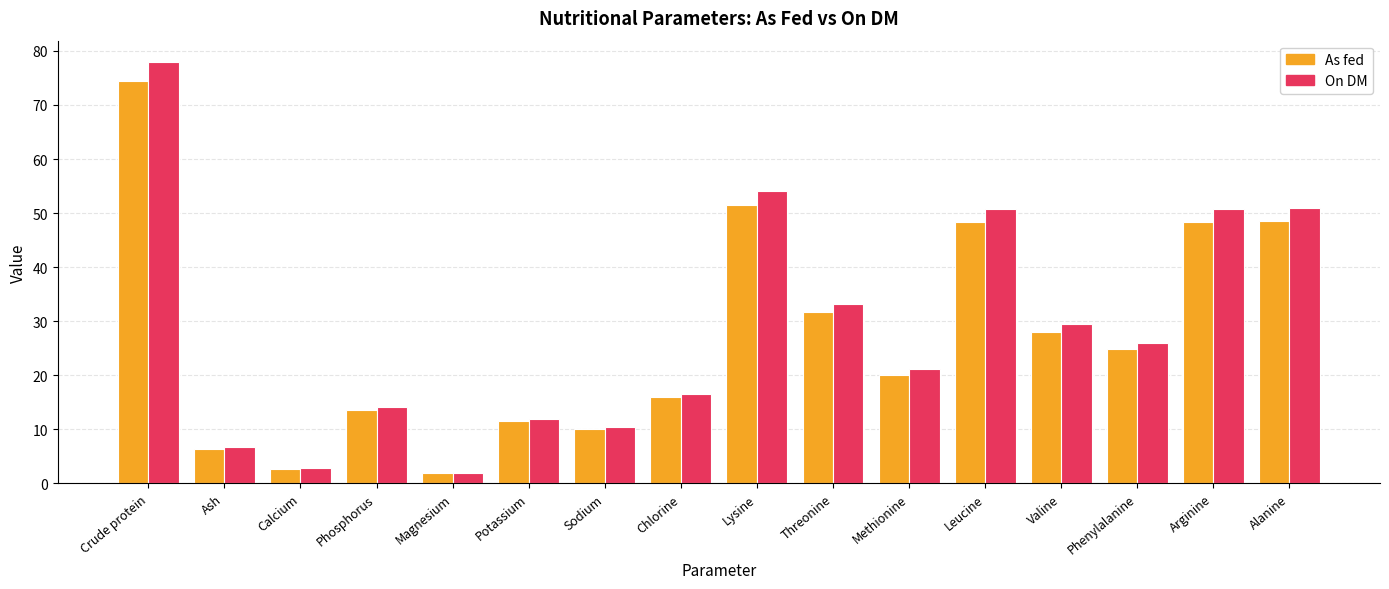

The value of As fed at Valine is 46.2. True or false?

False